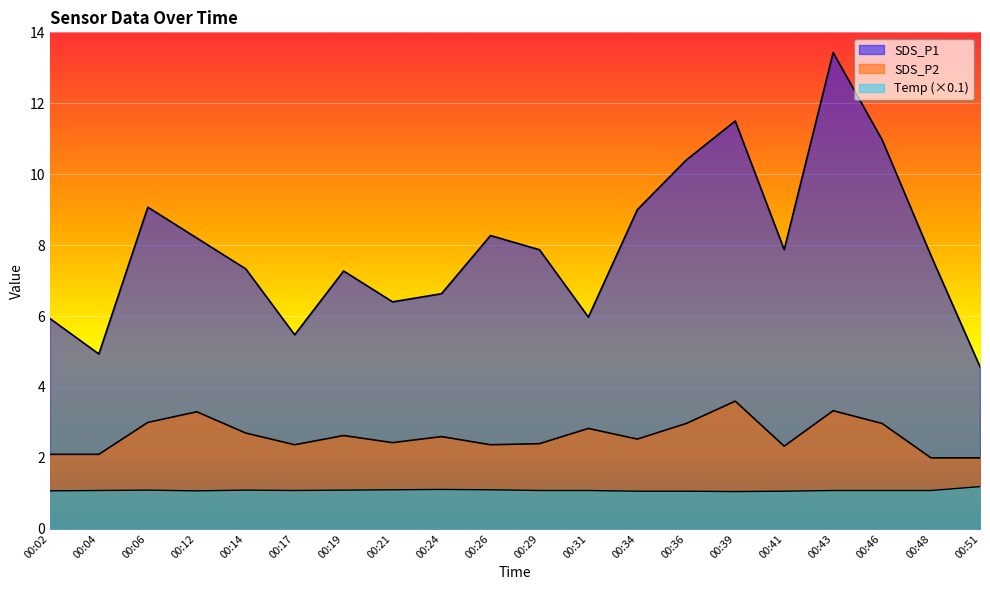

True or false: Temp has more than 2 interior local peaks.

True